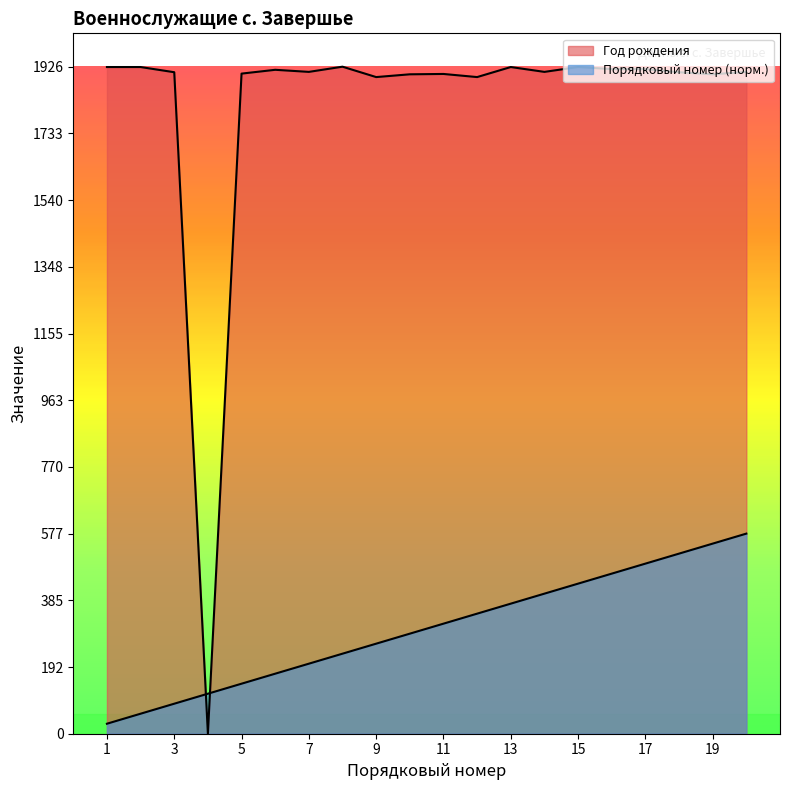

The Призывники series shows 123.6 at 3. True or false?

False